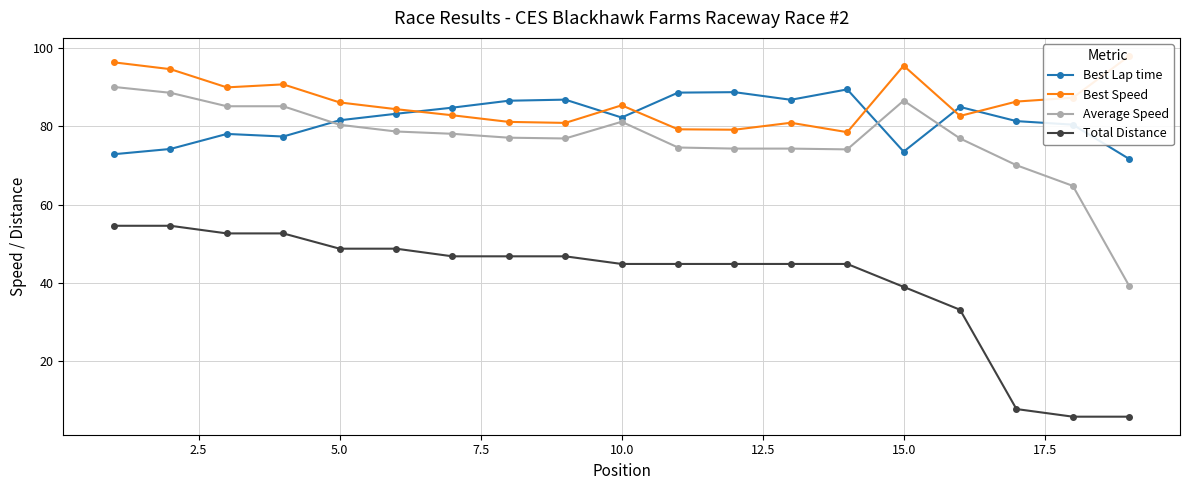

True or false: Average Speed and Best Lap time intersect in this chart.

True